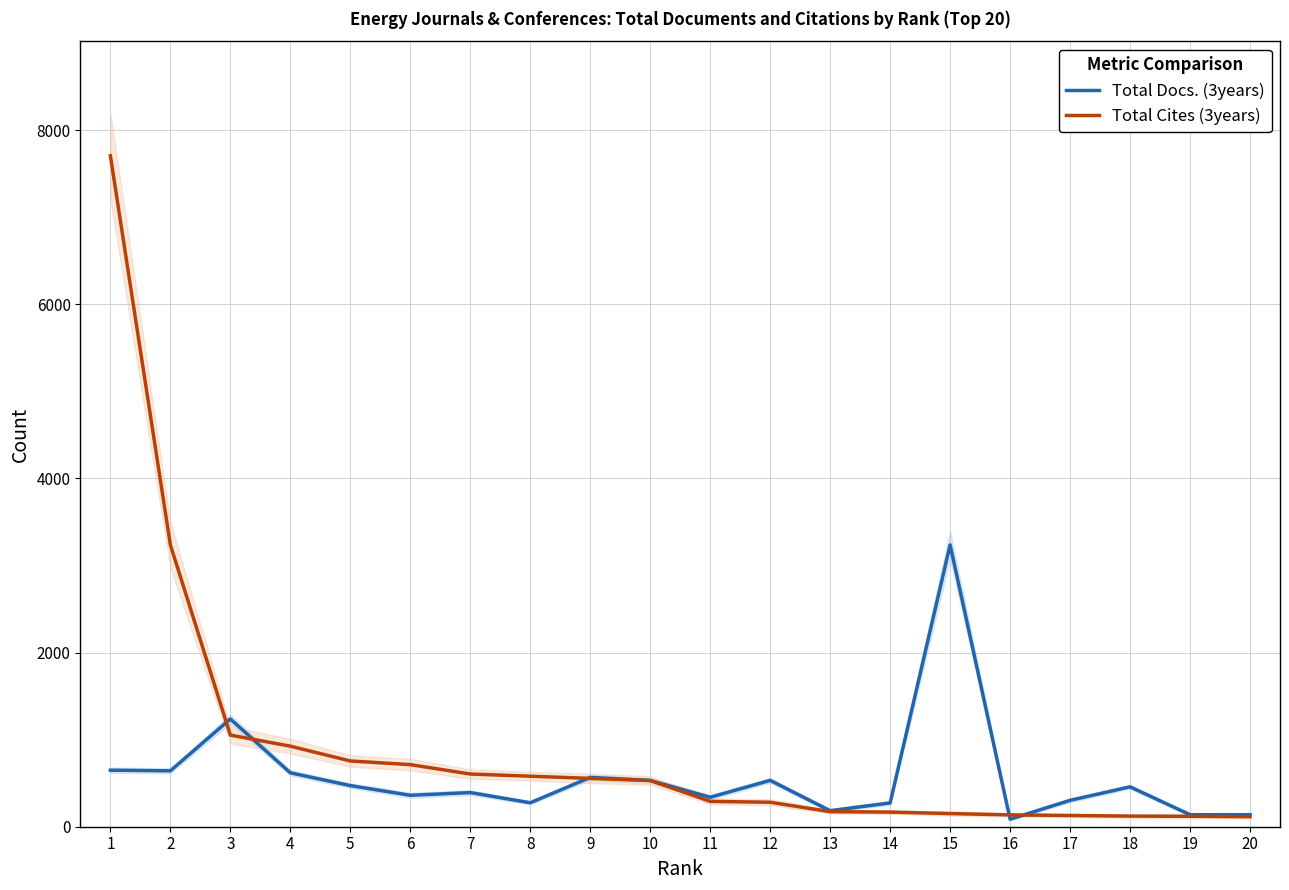

What is the sum of the Total Cites (3years) values at 17 and 10?

660